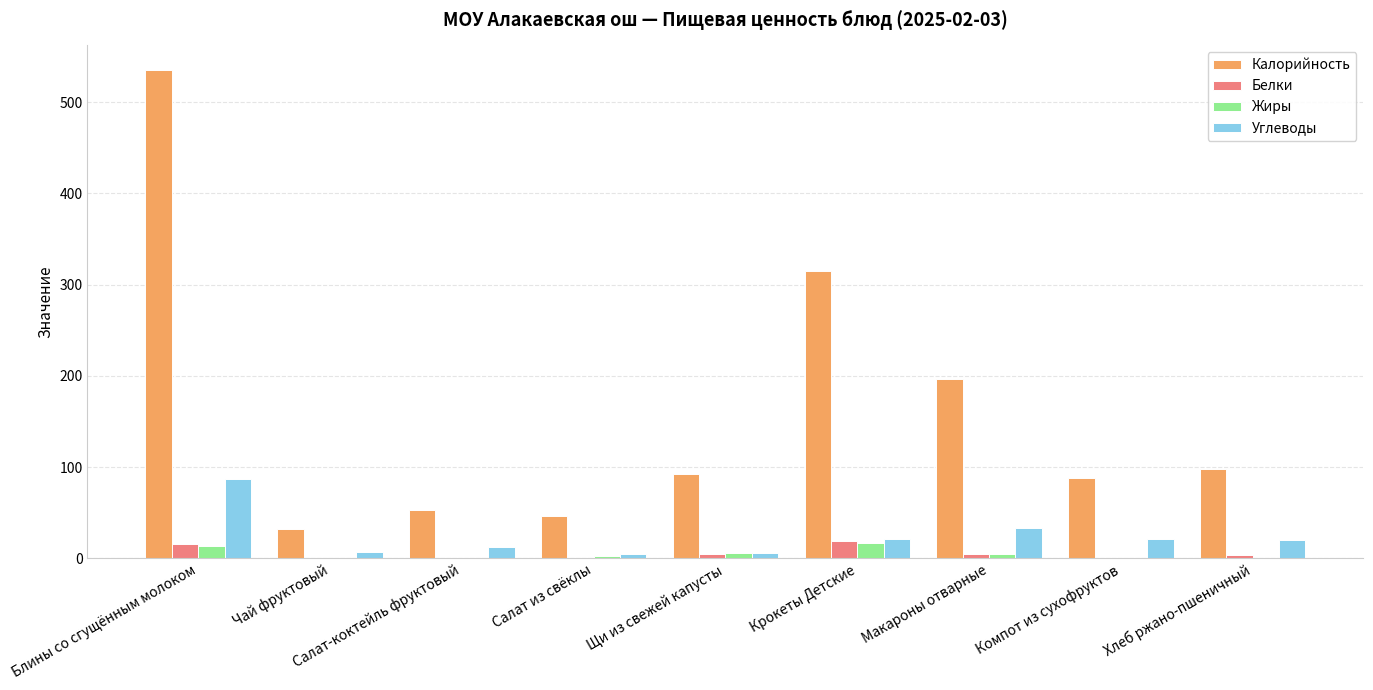

What is the approximate value of Жиры at Блины со сгущённым молоком?

13.7